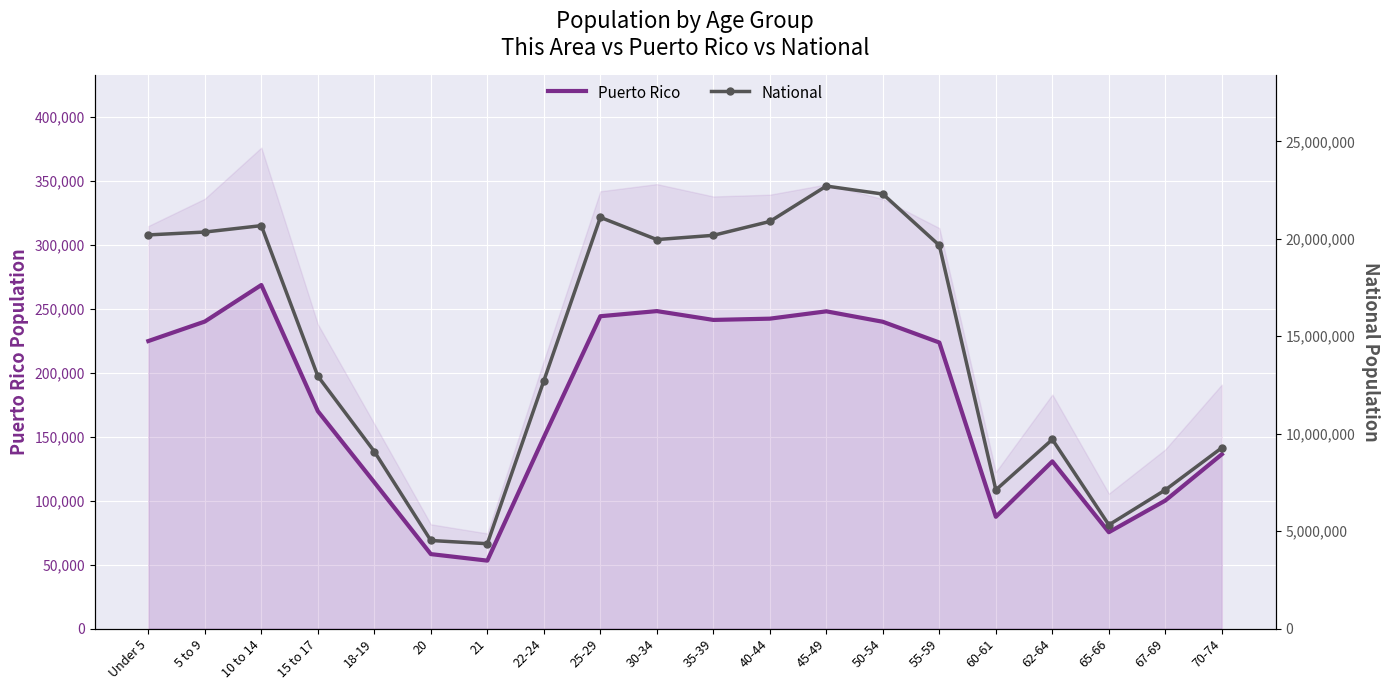

What position from the left is 25-29?

9